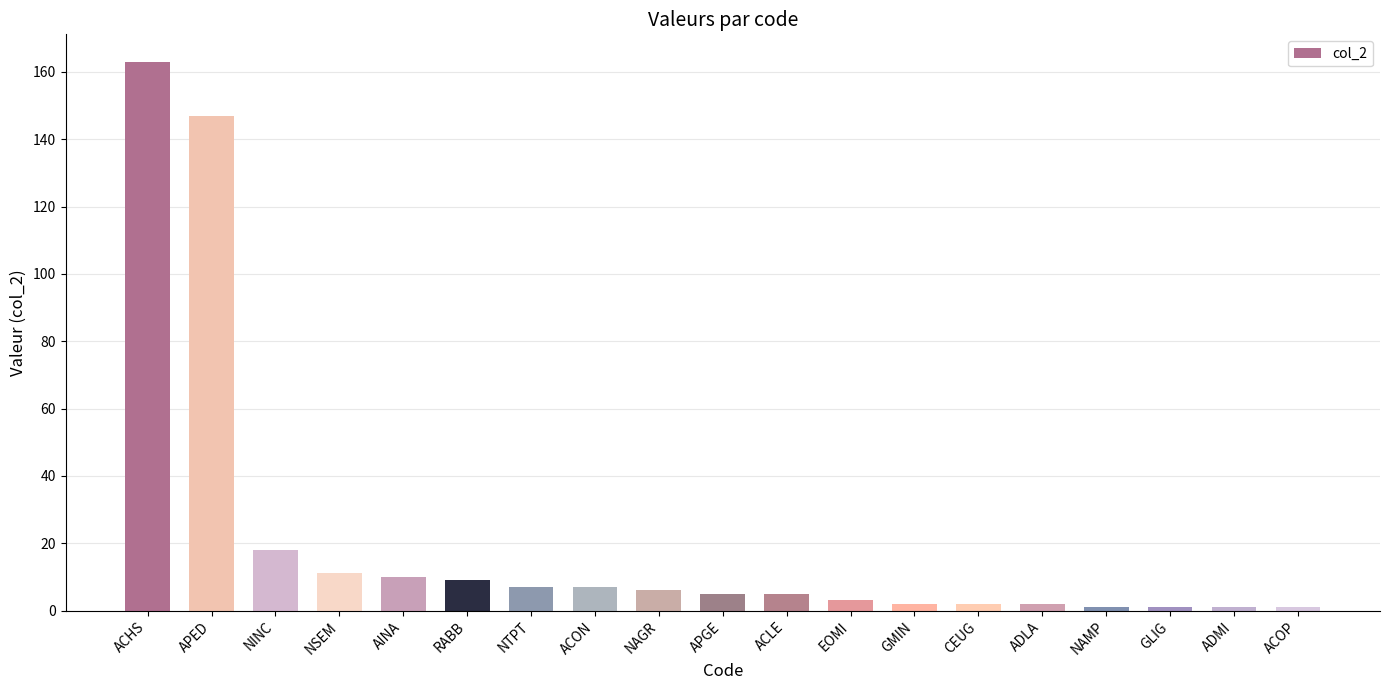

How many data points does each series have?

19